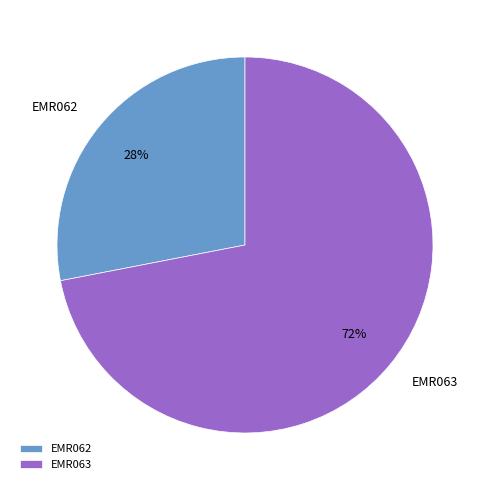

What is the majority slice?

EMR063